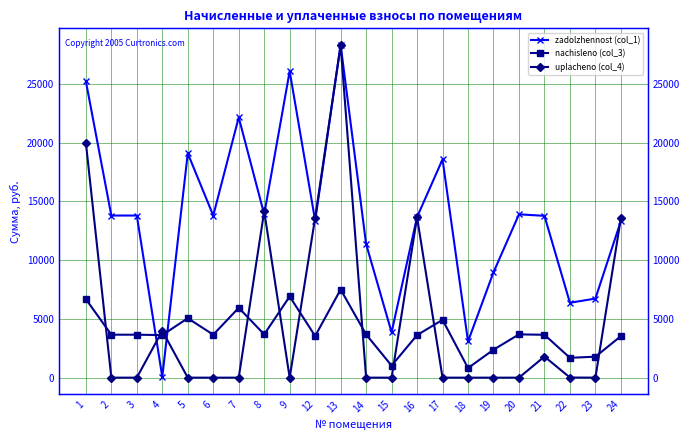

True or false: zadolzhennost (col_1) has more than 1 interior local peaks.

True